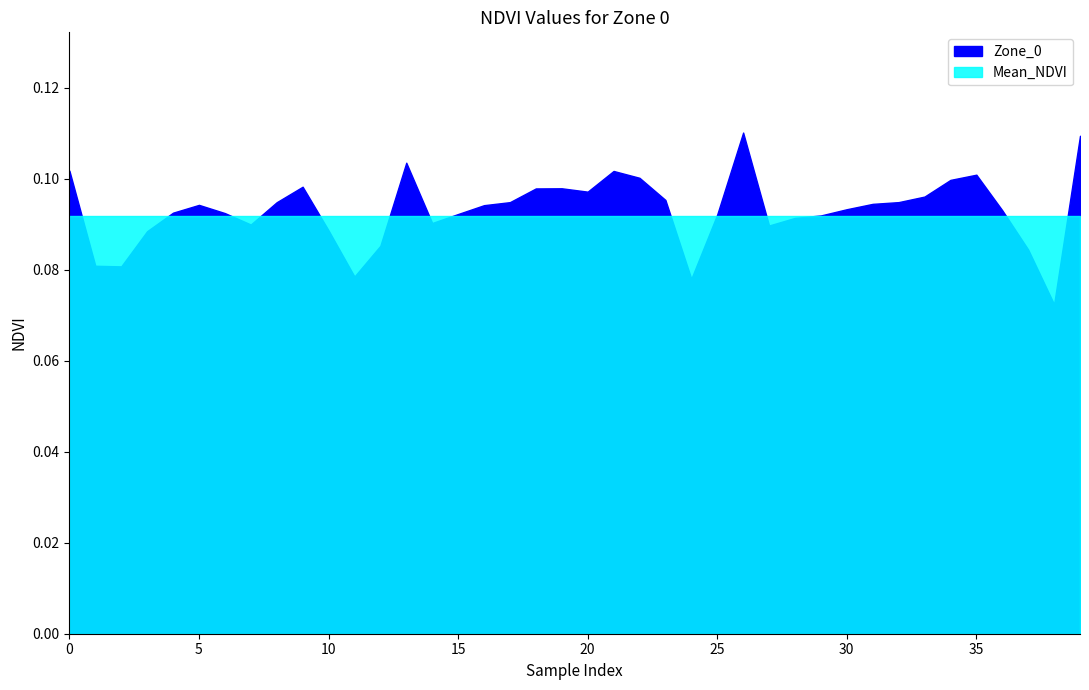

Reading left to right, transcribe all the data shown in this chart.

Zone_0: 0=0.1	1=0.1	2=0.1	3=0.1	4=0.1	5=0.1	6=0.1	7=0.1	8=0.1	9=0.1	10=0.1	11=0.1	12=0.1	13=0.1	14=0.1	15=0.1	16=0.1	17=0.1	18=0.1	19=0.1	20=0.1	21=0.1	22=0.1	23=0.1	24=0.1	25=0.1	26=0.1	27=0.1	28=0.1	29=0.1	30=0.1	31=0.1	32=0.1	33=0.1	34=0.1	35=0.1	36=0.1	37=0.1	38=0.1	39=0.1
Mean_NDVI: 0=0.1	1=0.1	2=0.1	3=0.1	4=0.1	5=0.1	6=0.1	7=0.1	8=0.1	9=0.1	10=0.1	11=0.1	12=0.1	13=0.1	14=0.1	15=0.1	16=0.1	17=0.1	18=0.1	19=0.1	20=0.1	21=0.1	22=0.1	23=0.1	24=0.1	25=0.1	26=0.1	27=0.1	28=0.1	29=0.1	30=0.1	31=0.1	32=0.1	33=0.1	34=0.1	35=0.1	36=0.1	37=0.1	38=0.1	39=0.1